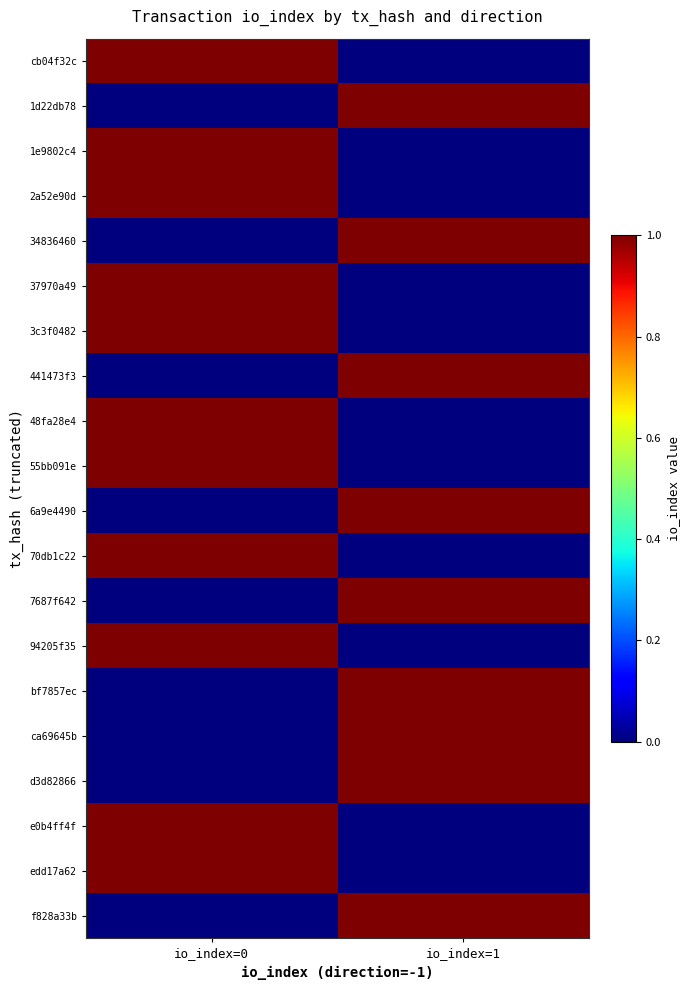

How many data points does each series have?

2